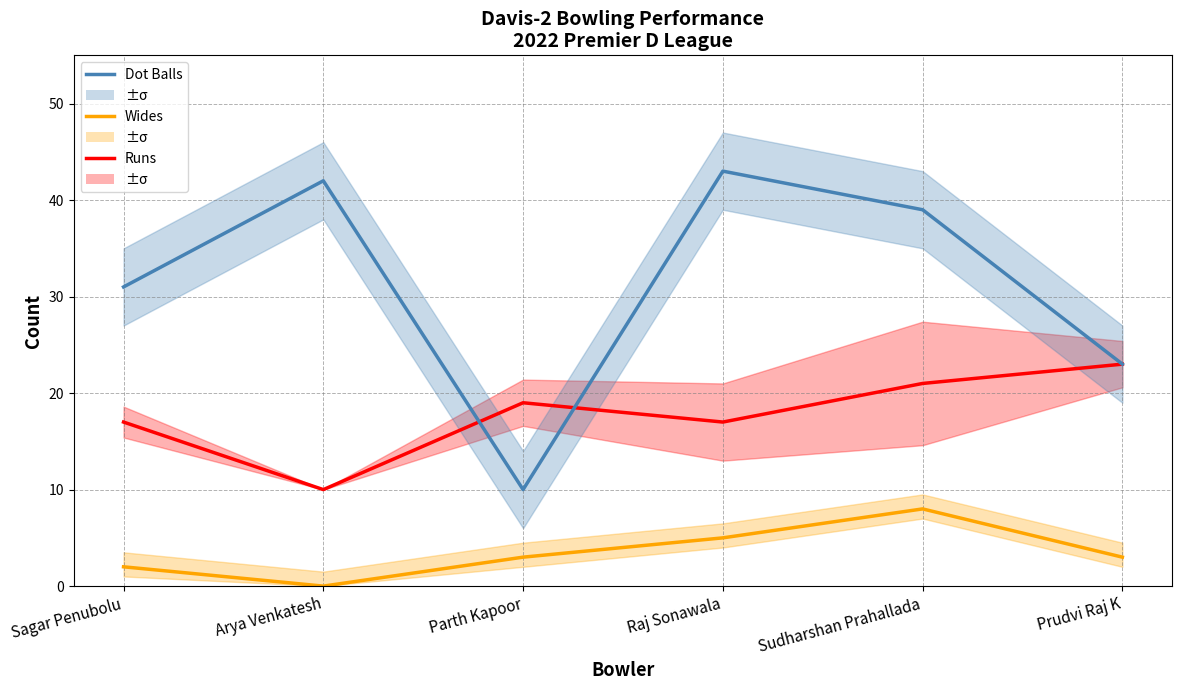

What position from the left is Parth Kapoor?

3